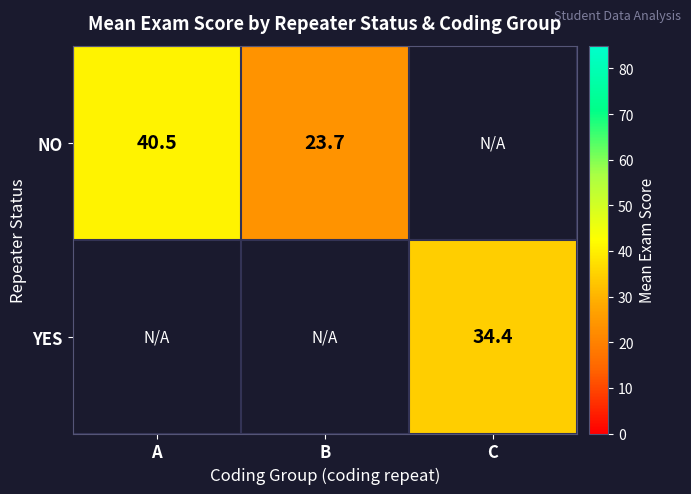

Is the value of YES at C greater than the value of NO at B?

Yes